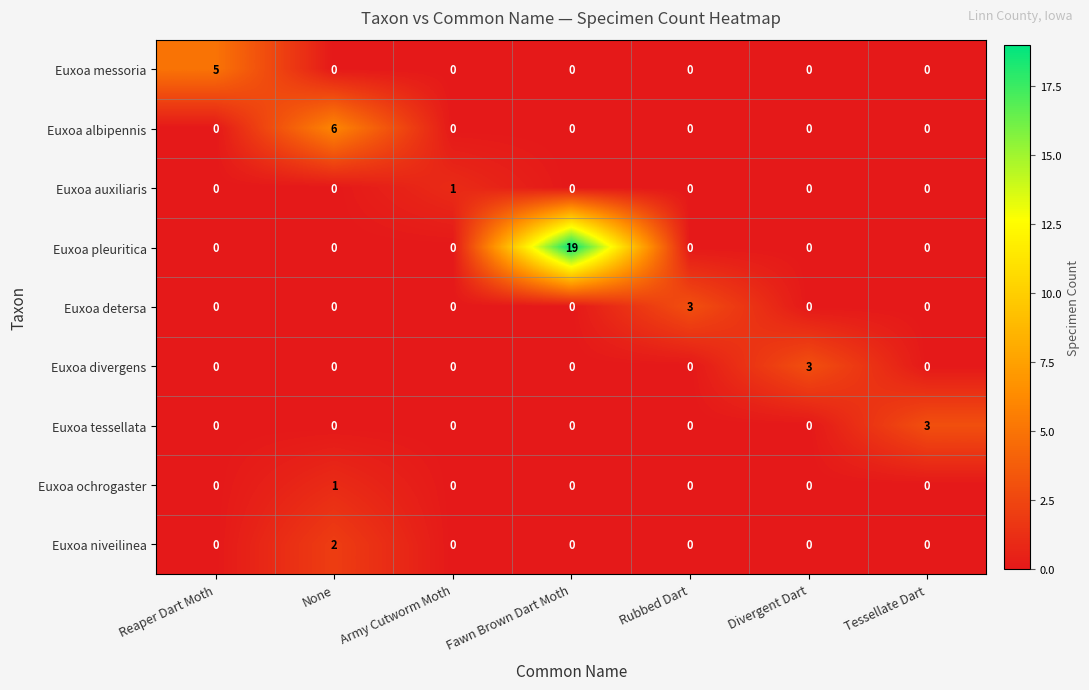

What is the difference between the highest and lowest values at Tessellate Dart?

3